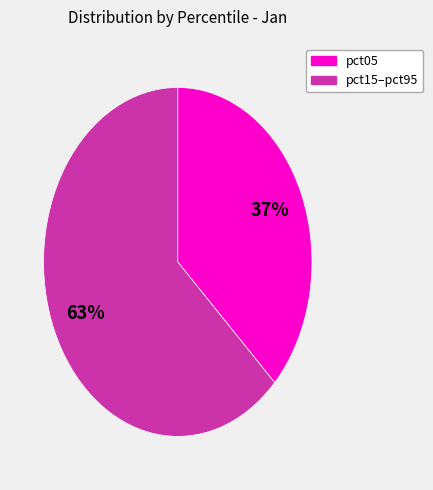

To the nearest percent, what is the average slice percentage?

50%